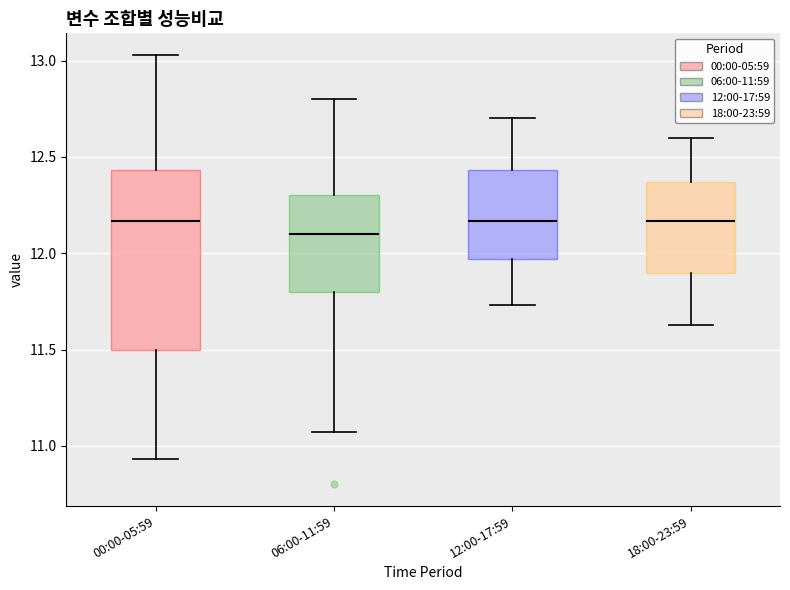

Which box is the tallest, from its lower edge to its upper edge?

00:00-05:59